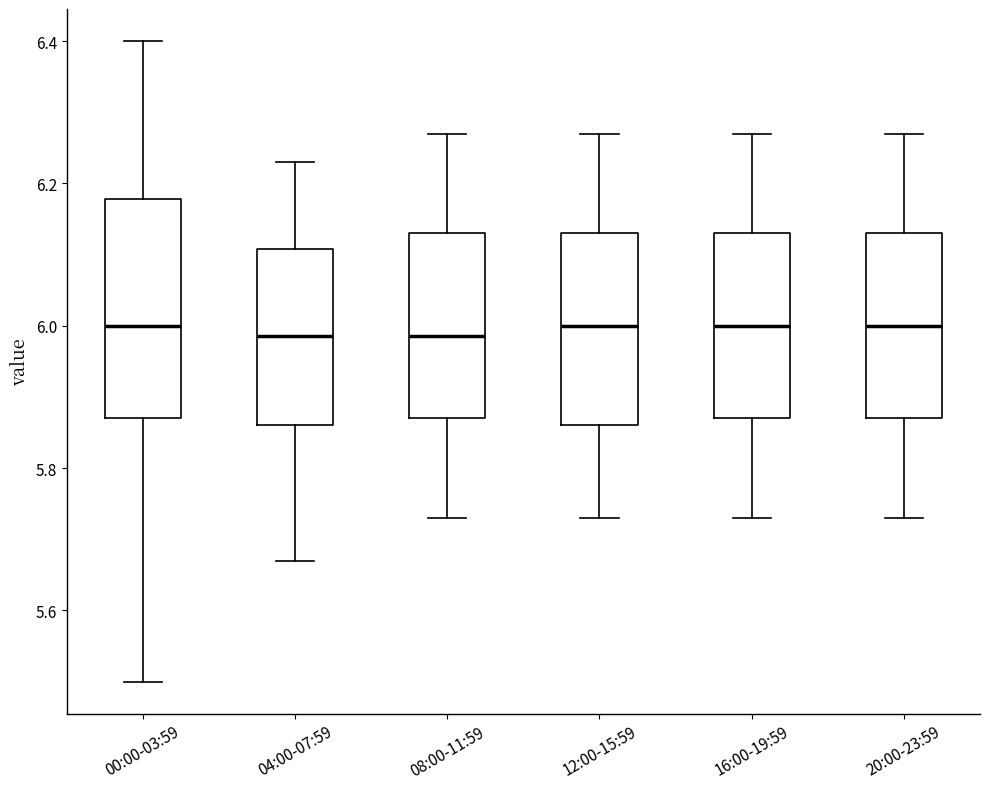

Which box is the tallest, from its lower edge to its upper edge?

00:00-03:59